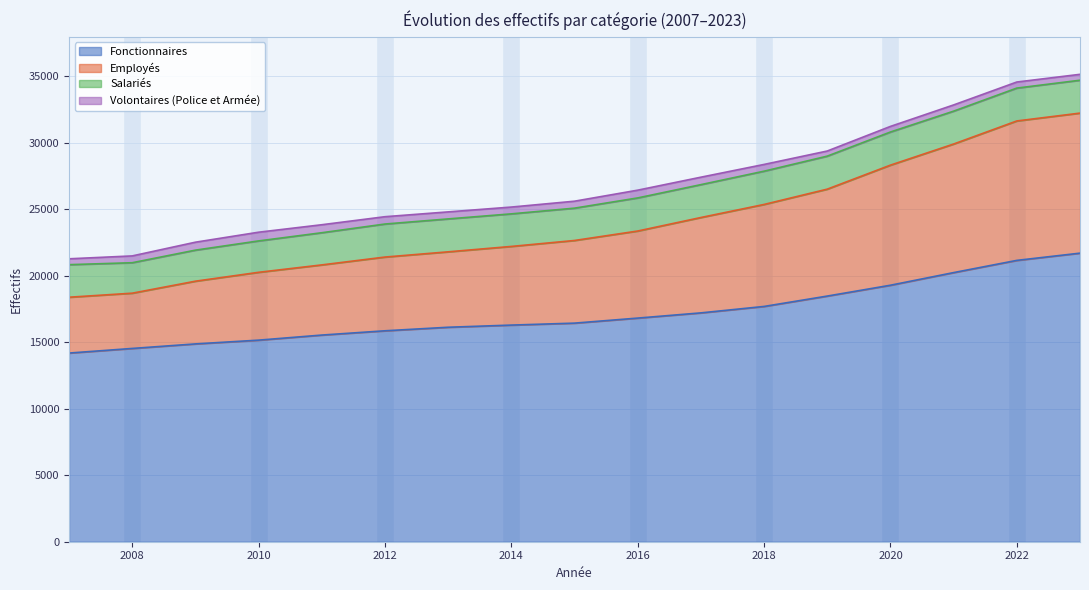

True or false: Fonctionnaires has a value of 19285 at 2020.

True